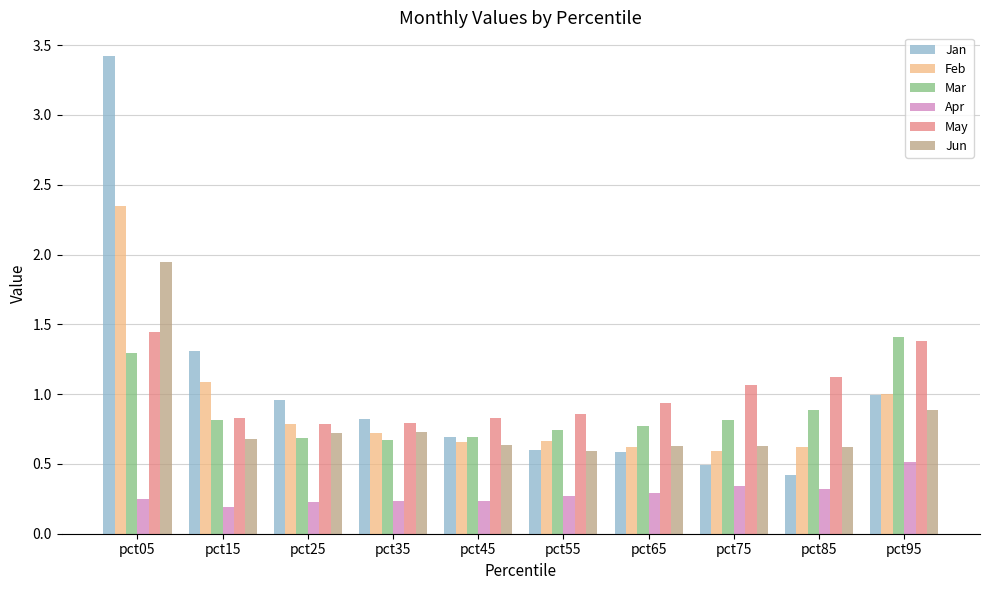

What is the sum of all Feb values?

9.1